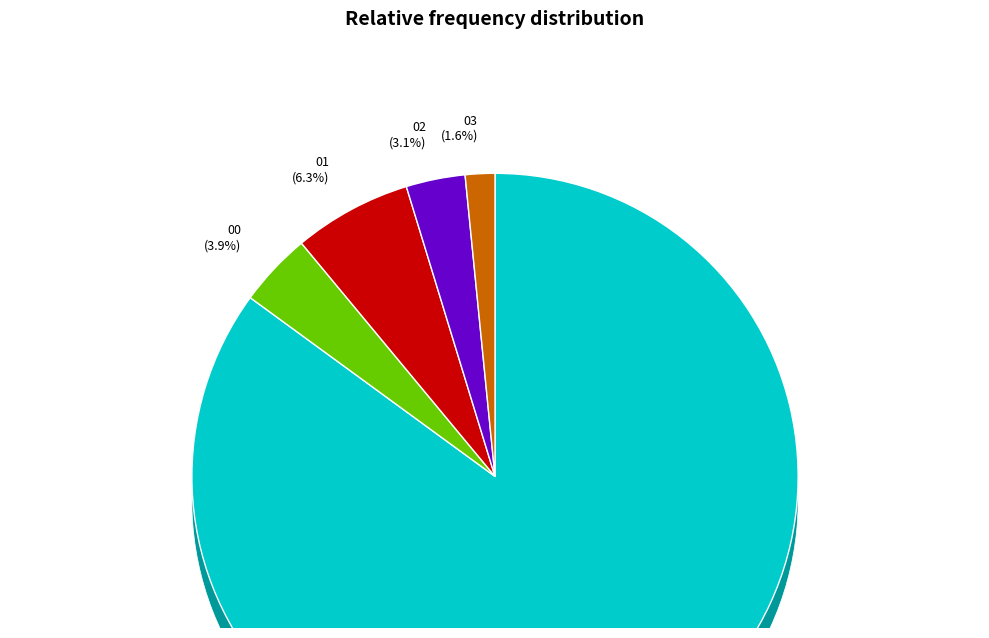

What is the largest slice in the pie chart?

NN